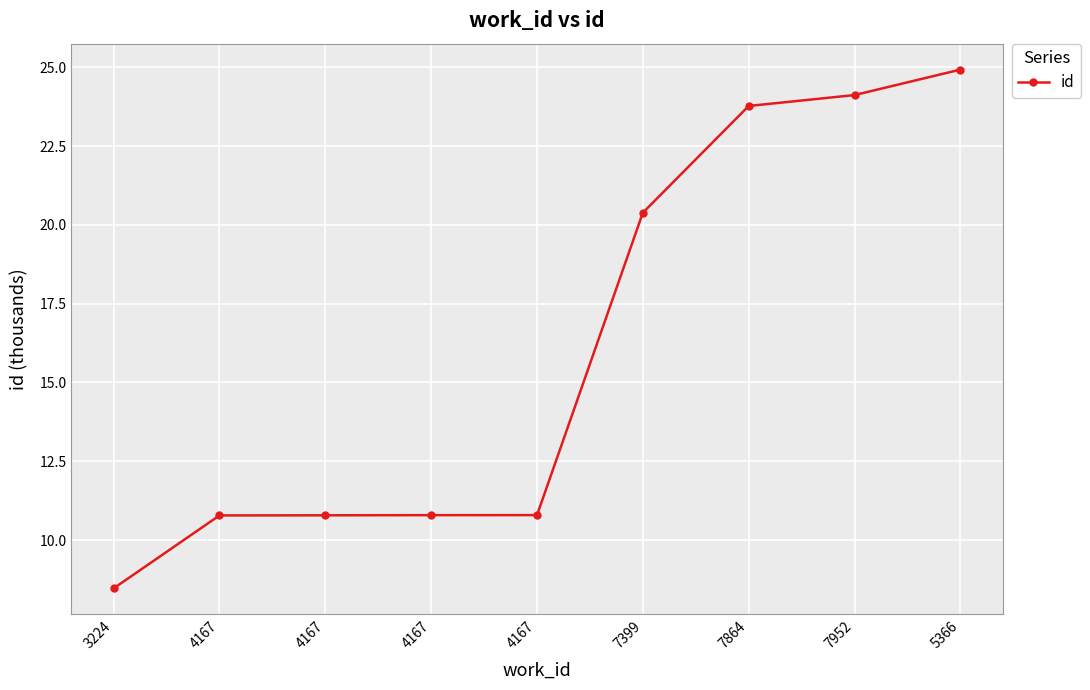

How many lines are shown in the chart?

1